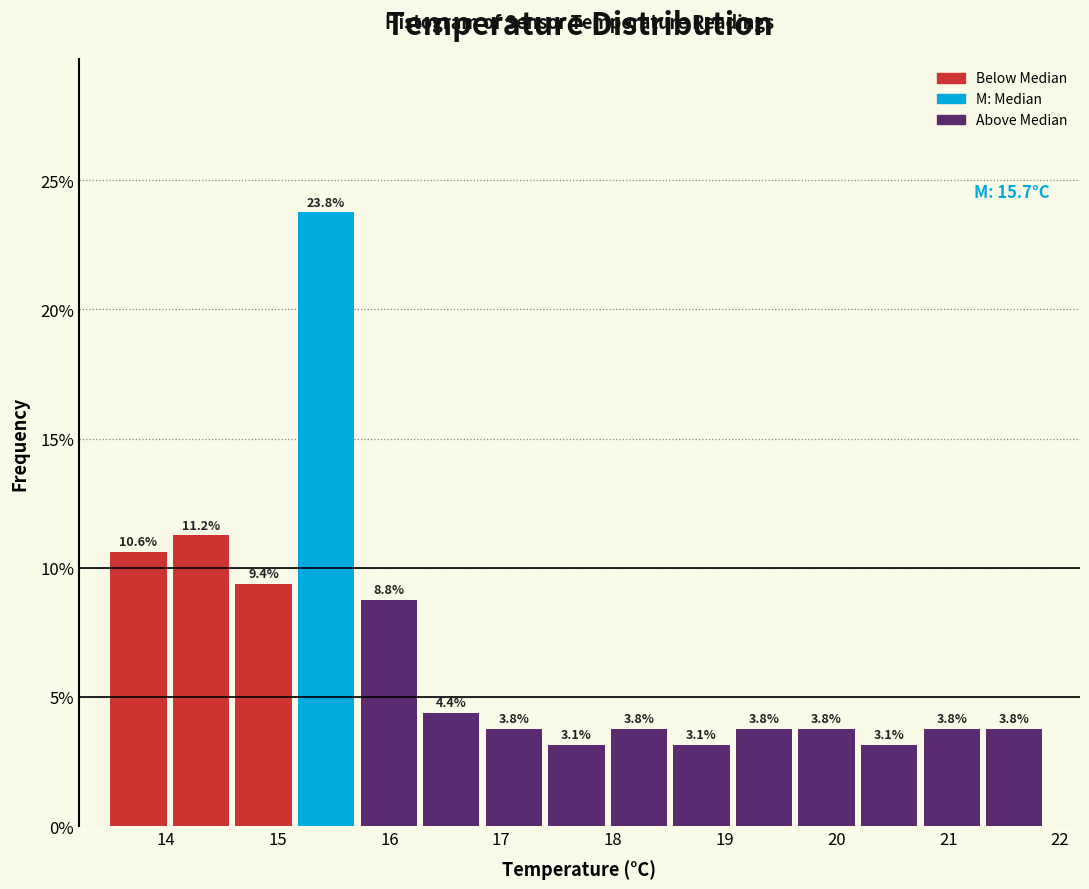

Reading left to right, list every bar in this chart as the range it spans on the x-axis followed by its height. The bar edges are not printed on the chart, so give them approximately, as read against the axis.

13.50 to 14.06: 10.6
14.06 to 14.62: 11.2
14.62 to 15.18: 9.4
15.18 to 15.74: 23.8
15.74 to 16.30: 8.8
16.30 to 16.86: 4.4
16.86 to 17.42: 3.8
17.42 to 17.98: 3.1
17.98 to 18.54: 3.8
18.54 to 19.10: 3.1
19.10 to 19.66: 3.8
19.66 to 20.22: 3.8
20.22 to 20.78: 3.1
20.78 to 21.34: 3.8
21.34 to 21.90: 3.8